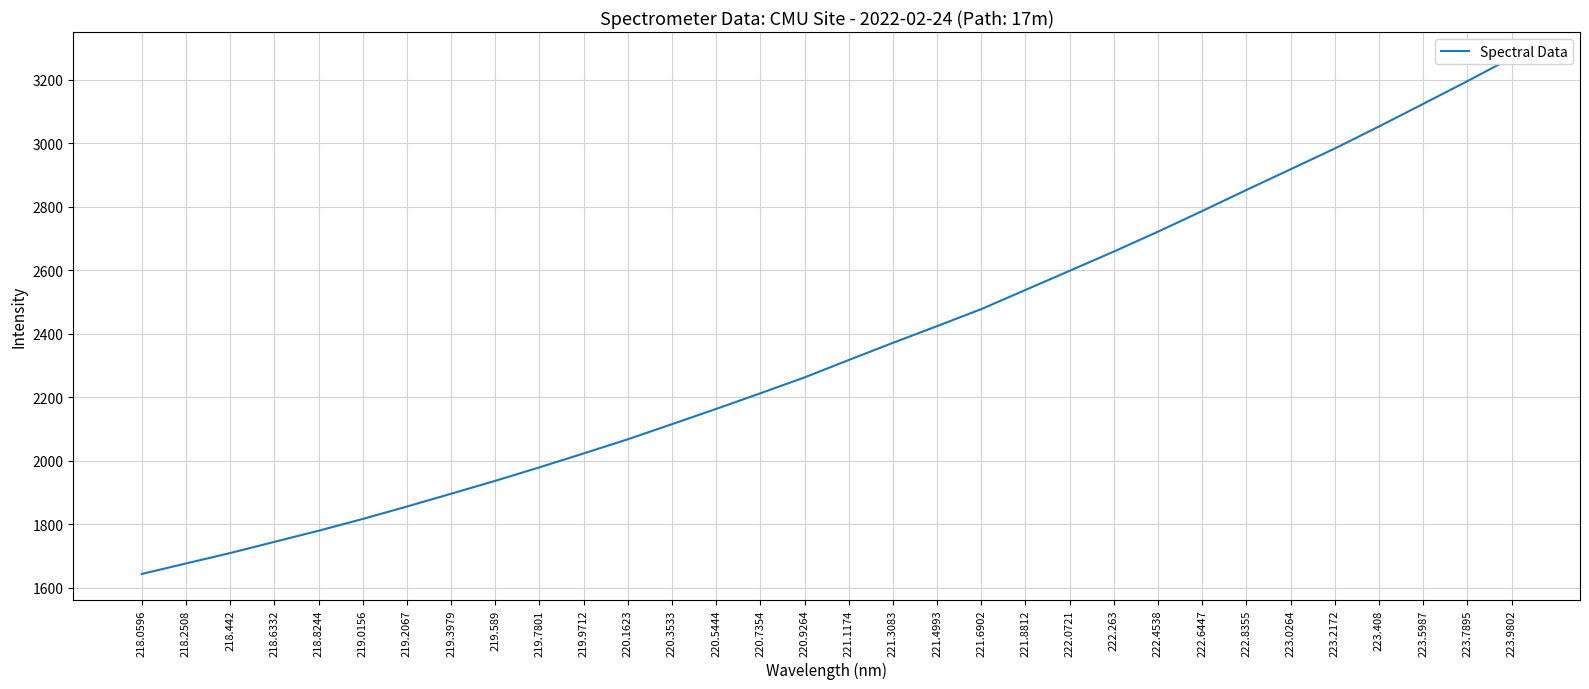

How many series are shown in this chart?

1